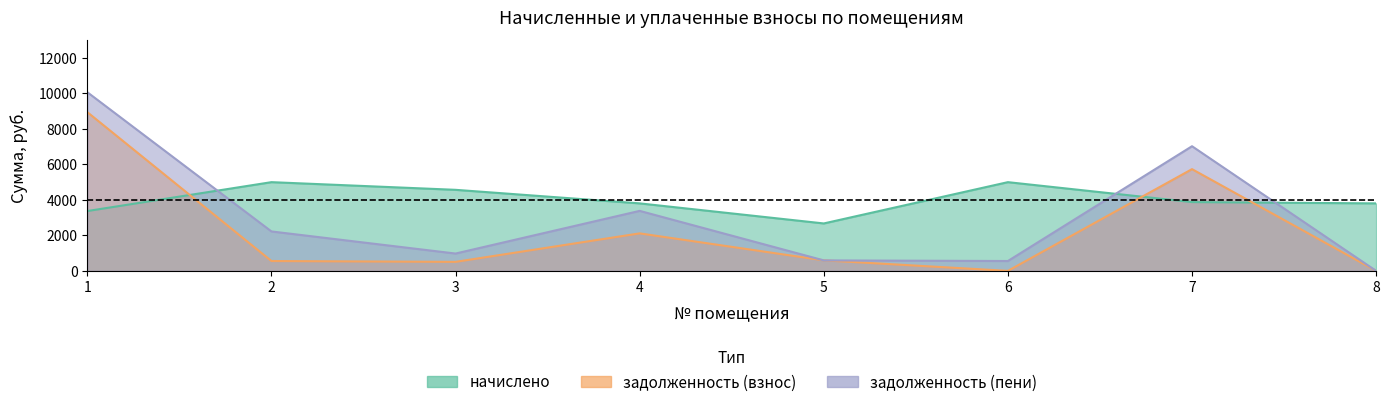

What is the value of the начислено point at the 4th from the left?

3801.6